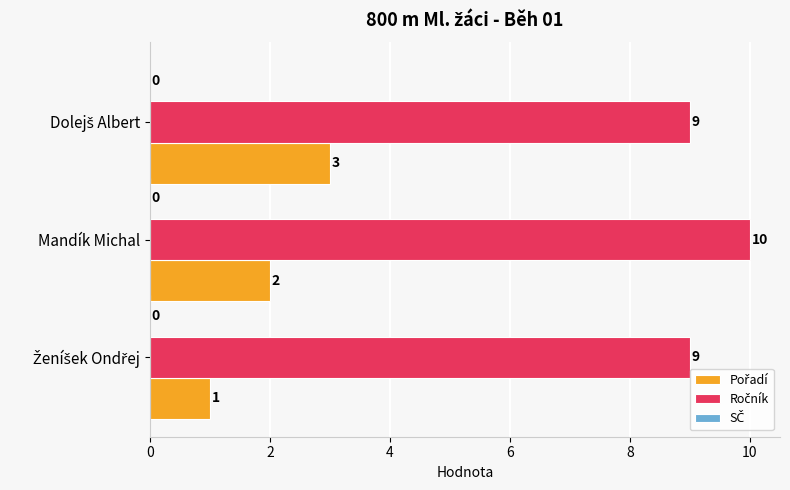

What is the maximum value shown in the chart?

10